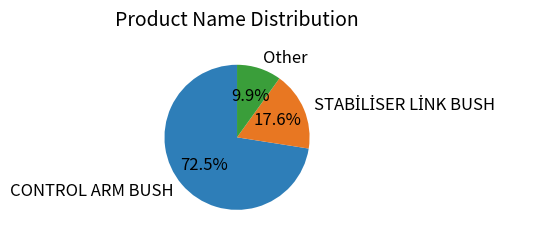

How many segments does this pie chart have?

3